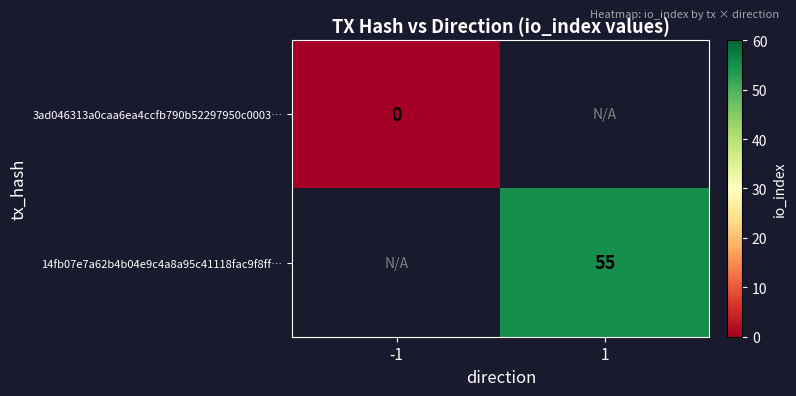

Is it true that 14fb07e7a62b4b04e9c4a8a95c41118fac9f8ff… equals 55 at 1?

True